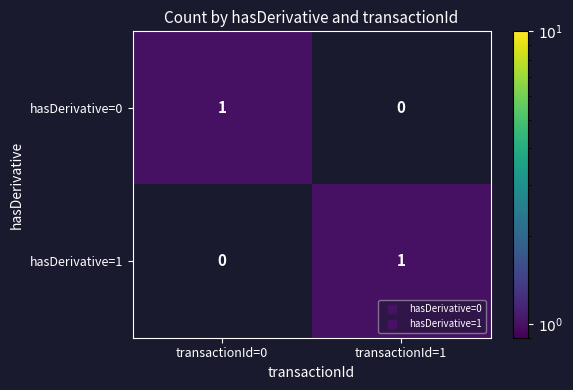

Count the number of data series in this chart.

2